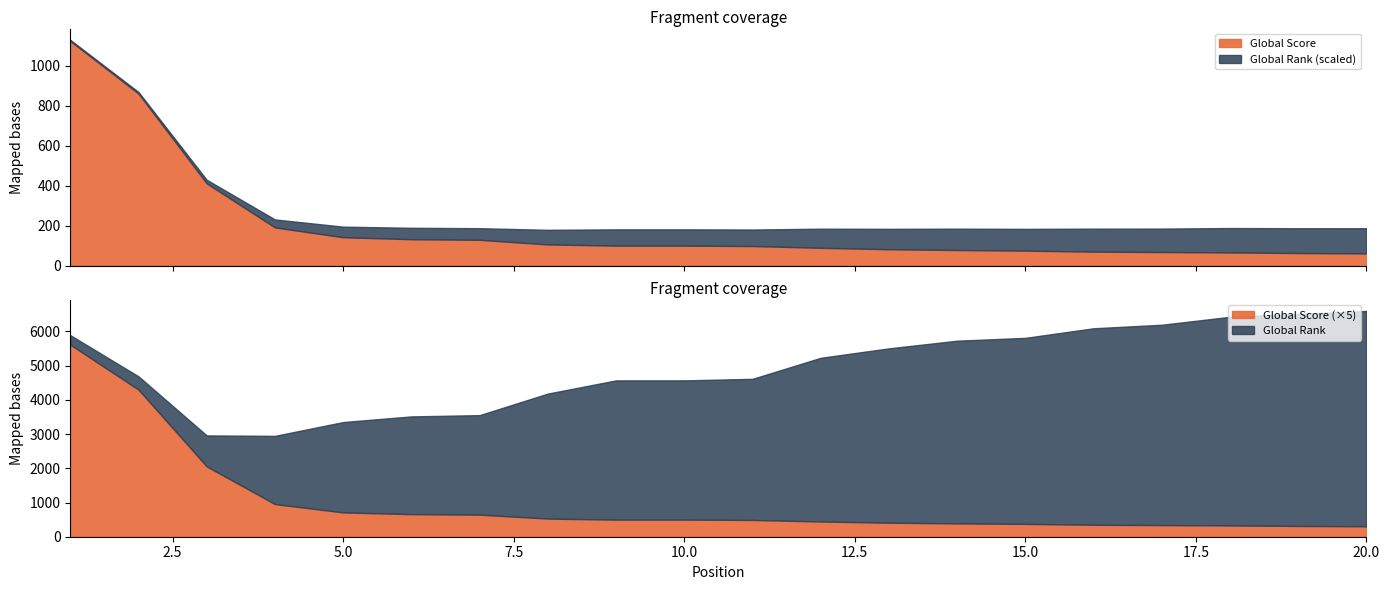

What are all the series names shown in the legend?

Global Score, Global Rank